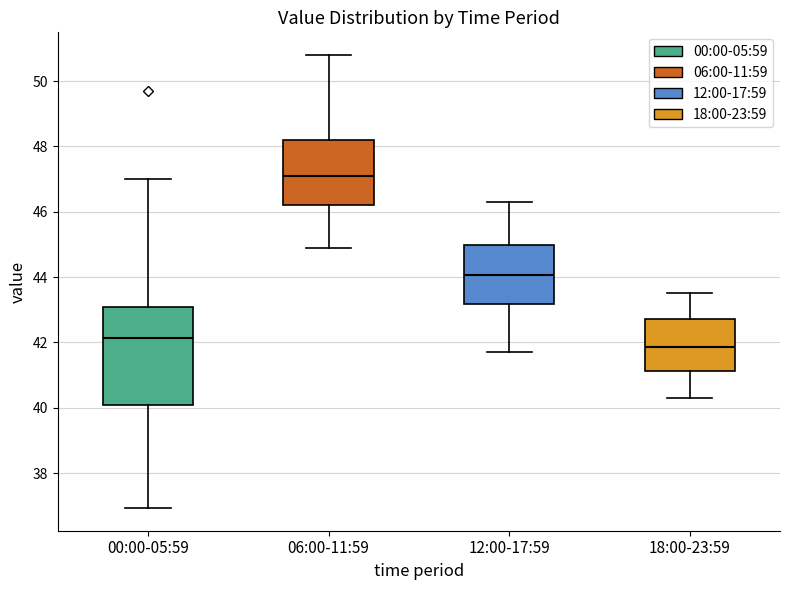

Which box is the tallest, from its lower edge to its upper edge?

00:00-05:59